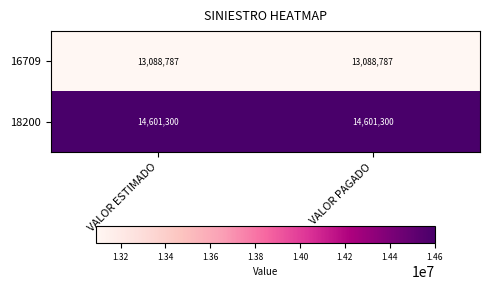

At how many categories does at least one series exceed 13487473?

2